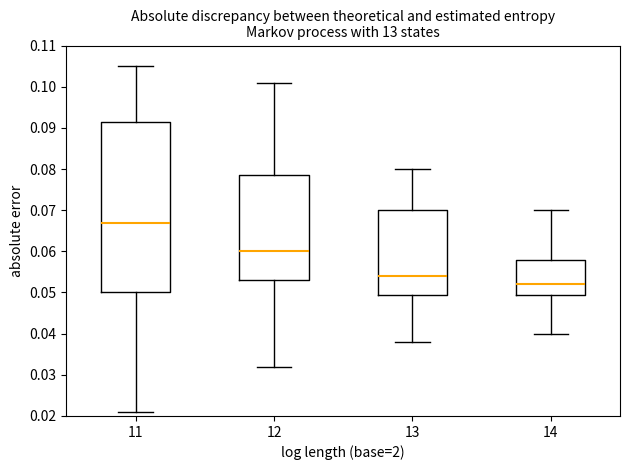

Which box is the tallest, from its lower edge to its upper edge?

11